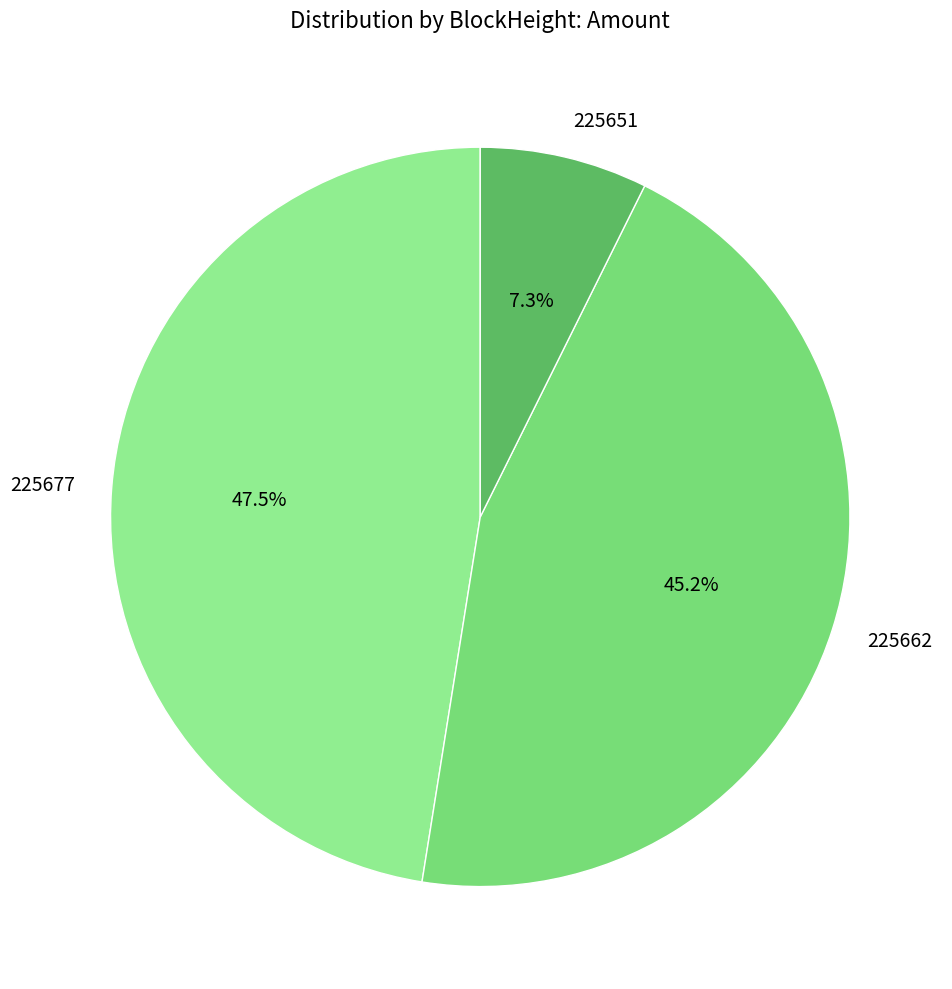

Approximately how many times larger is the value at 225662 compared to 225651?

6.2